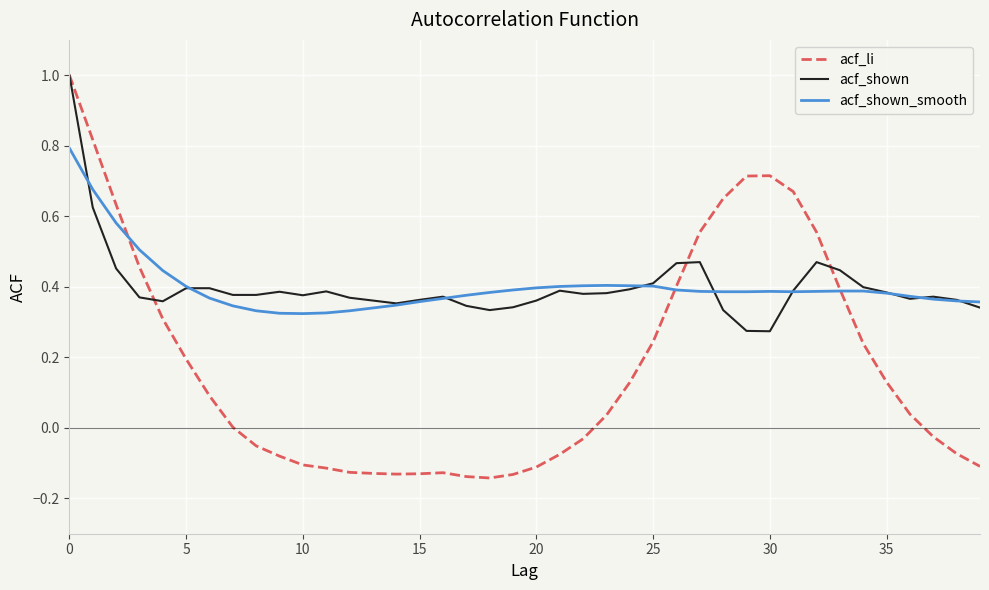

How many series are shown in this chart?

3